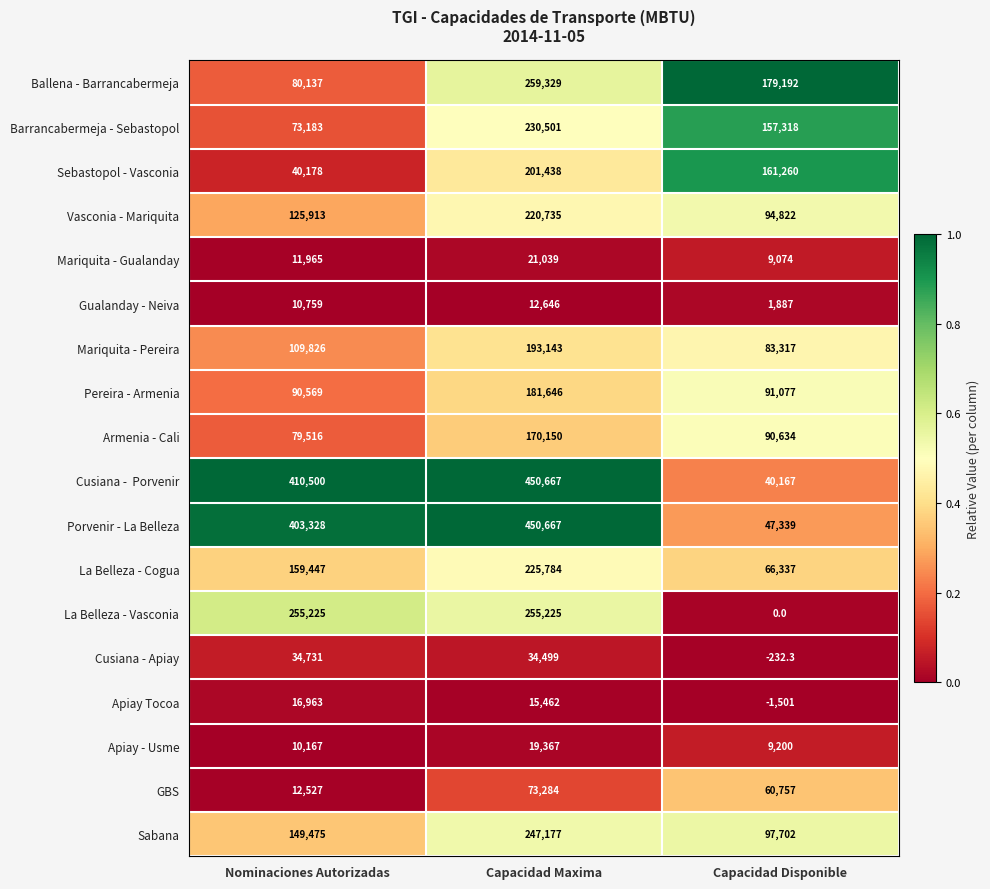

What is the smallest value displayed?

-1501.0